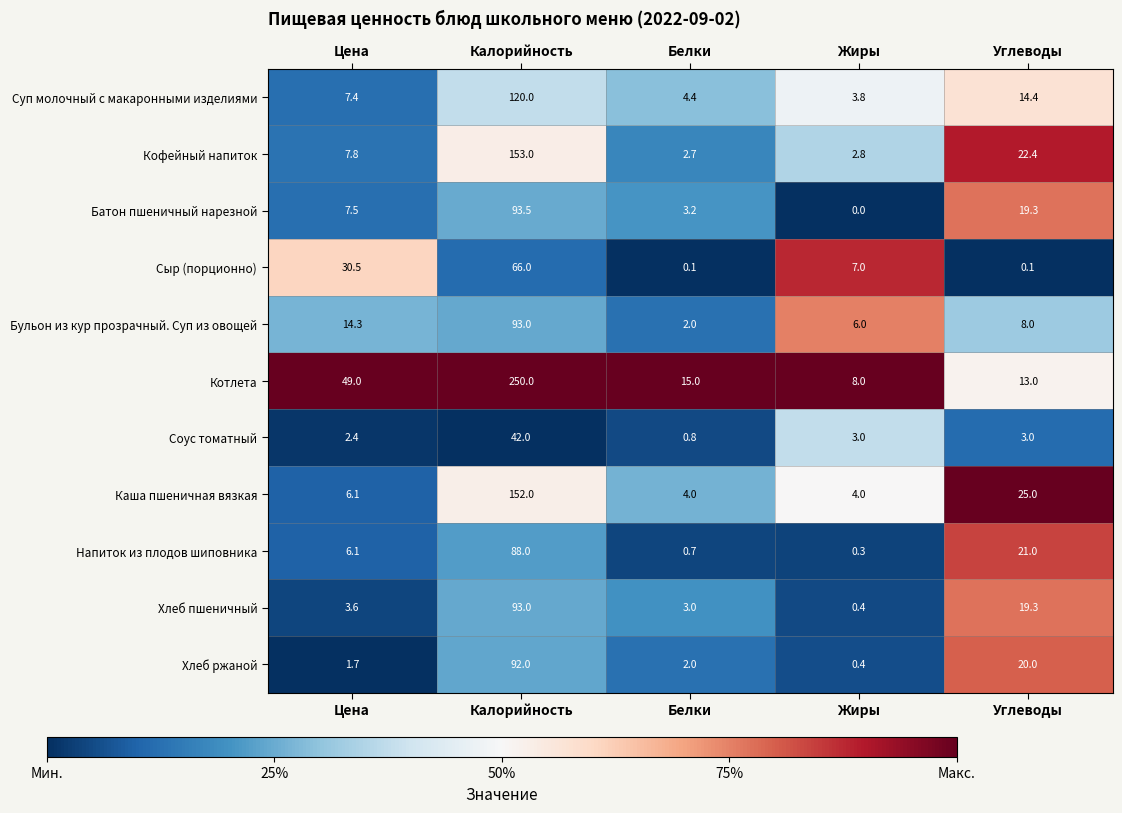

What is the total value across all series at Углеводы?

165.5